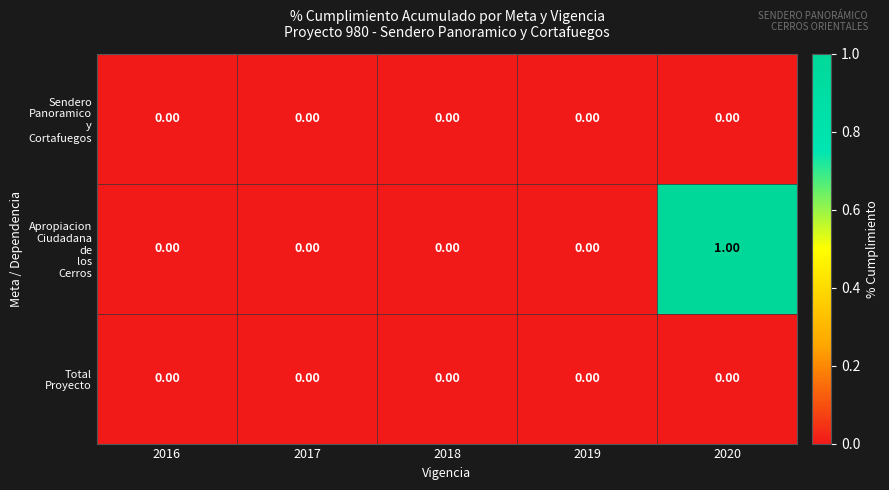

How many categories are shown in the chart?

5